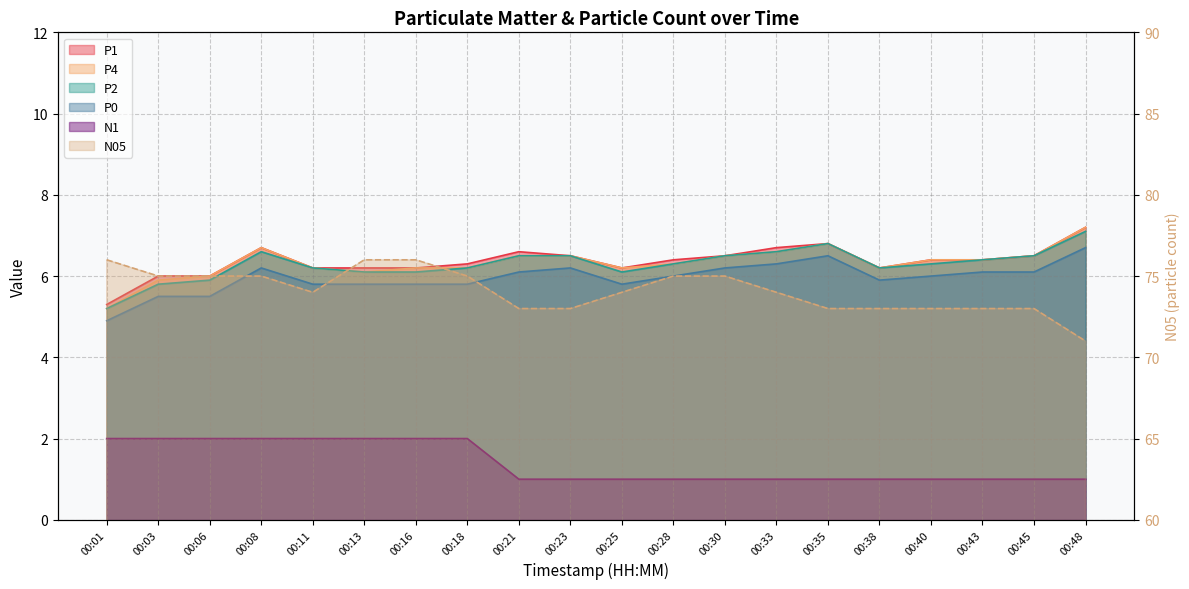

What is the difference between the second highest and second lowest values in the P4 series?

0.9